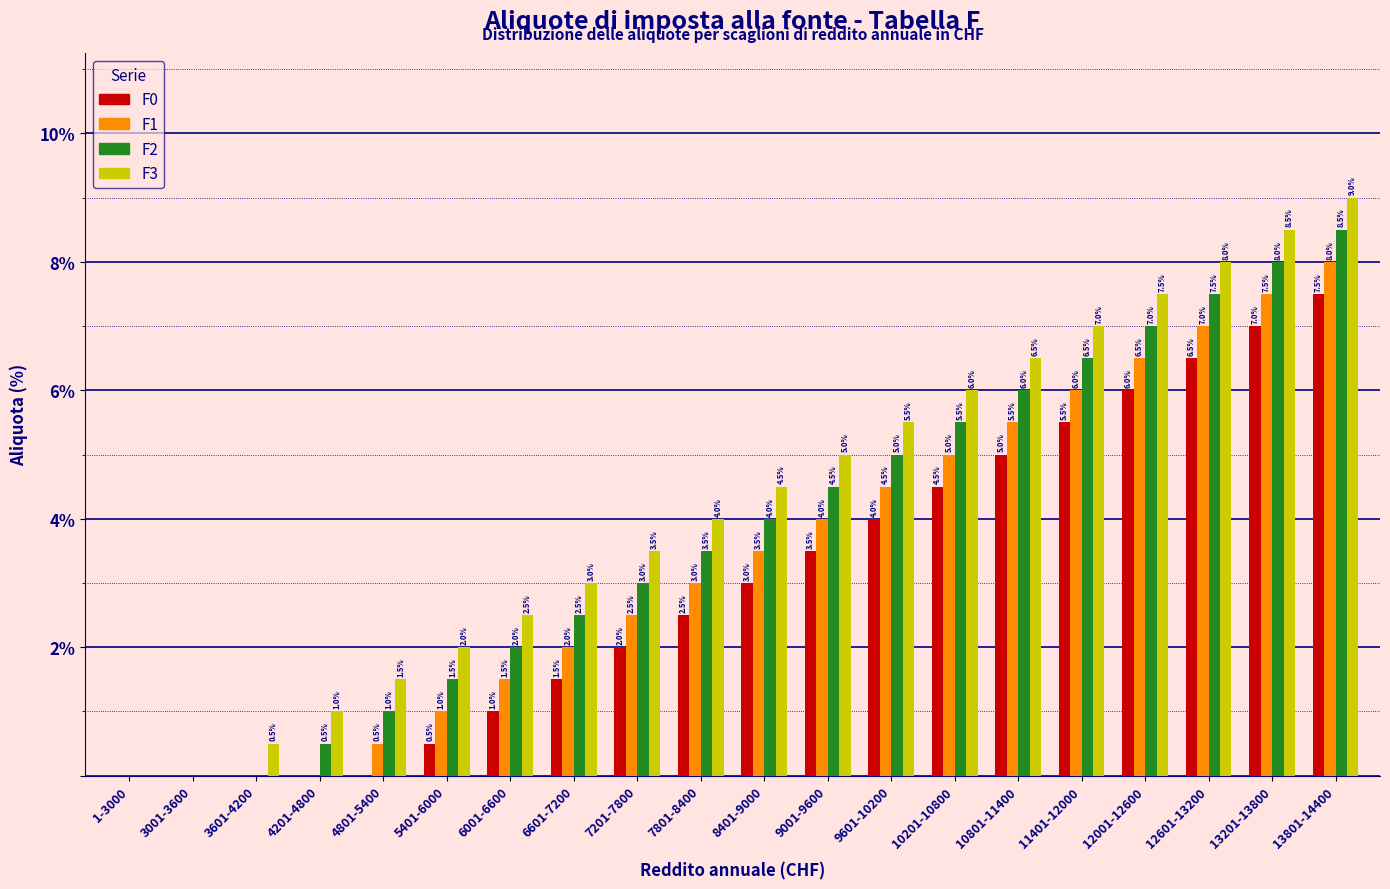

Reading left to right, what are all the values shown in this chart?

F0: 1-3000=0.0	3001-3600=0.0	3601-4200=0.0	4201-4800=0.0	4801-5400=0.0	5401-6000=0.5	6001-6600=1.0	6601-7200=1.5	7201-7800=2.0	7801-8400=2.5	8401-9000=3.0	9001-9600=3.5	9601-10200=4.0	10201-10800=4.5	10801-11400=5.0	11401-12000=5.5	12001-12600=6.0	12601-13200=6.5	13201-13800=7.0	13801-14400=7.5
F1: 1-3000=0.0	3001-3600=0.0	3601-4200=0.0	4201-4800=0.0	4801-5400=0.5	5401-6000=1.0	6001-6600=1.5	6601-7200=2.0	7201-7800=2.5	7801-8400=3.0	8401-9000=3.5	9001-9600=4.0	9601-10200=4.5	10201-10800=5.0	10801-11400=5.5	11401-12000=6.0	12001-12600=6.5	12601-13200=7.0	13201-13800=7.5	13801-14400=8.0
F2: 1-3000=0.0	3001-3600=0.0	3601-4200=0.0	4201-4800=0.5	4801-5400=1.0	5401-6000=1.5	6001-6600=2.0	6601-7200=2.5	7201-7800=3.0	7801-8400=3.5	8401-9000=4.0	9001-9600=4.5	9601-10200=5.0	10201-10800=5.5	10801-11400=6.0	11401-12000=6.5	12001-12600=7.0	12601-13200=7.5	13201-13800=8.0	13801-14400=8.5
F3: 1-3000=0.0	3001-3600=0.0	3601-4200=0.5	4201-4800=1.0	4801-5400=1.5	5401-6000=2.0	6001-6600=2.5	6601-7200=3.0	7201-7800=3.5	7801-8400=4.0	8401-9000=4.5	9001-9600=5.0	9601-10200=5.5	10201-10800=6.0	10801-11400=6.5	11401-12000=7.0	12001-12600=7.5	12601-13200=8.0	13201-13800=8.5	13801-14400=9.0